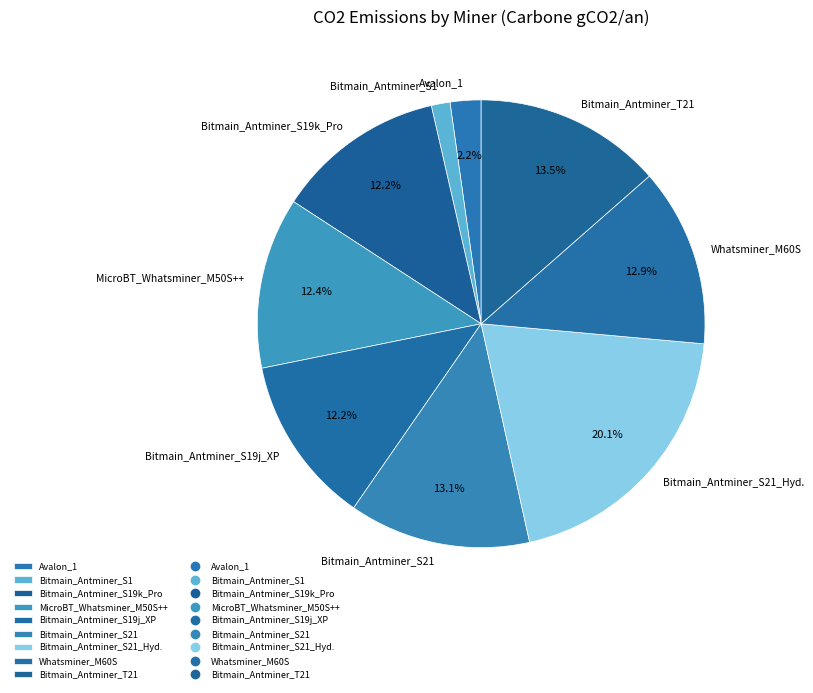

How much of the chart is everything except Bitmain_Antminer_T21?

86.5%